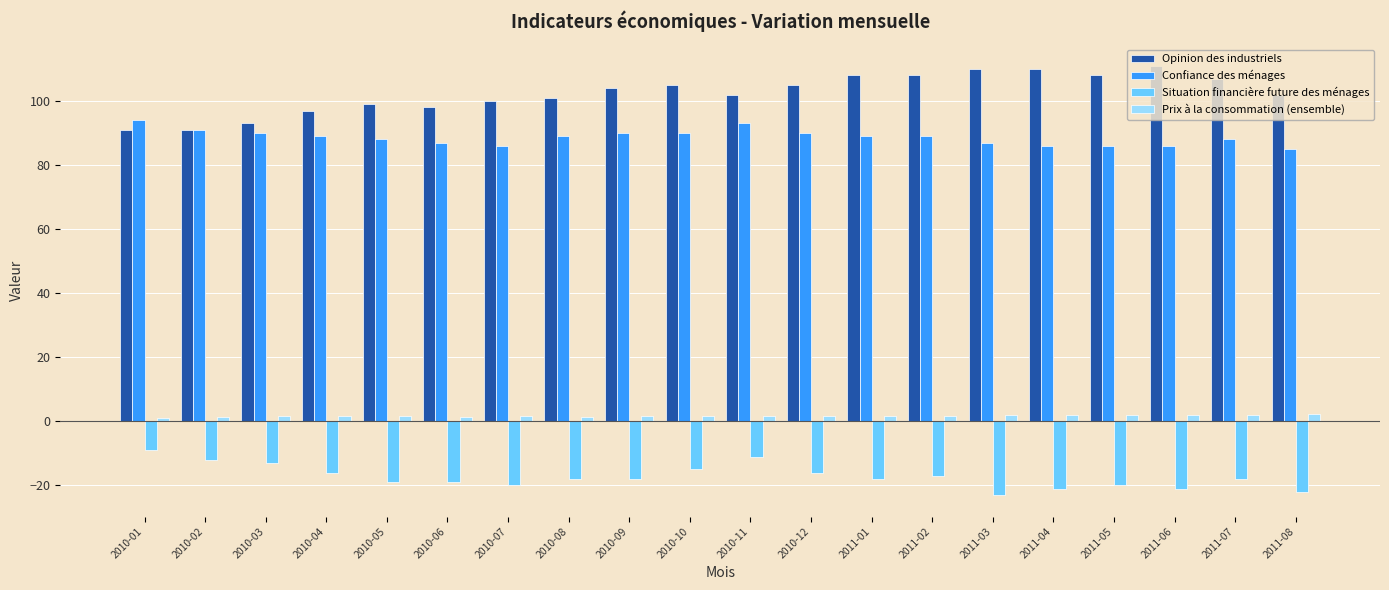

What is the approximate value of Confiance des ménages at 2010-07?

86.0